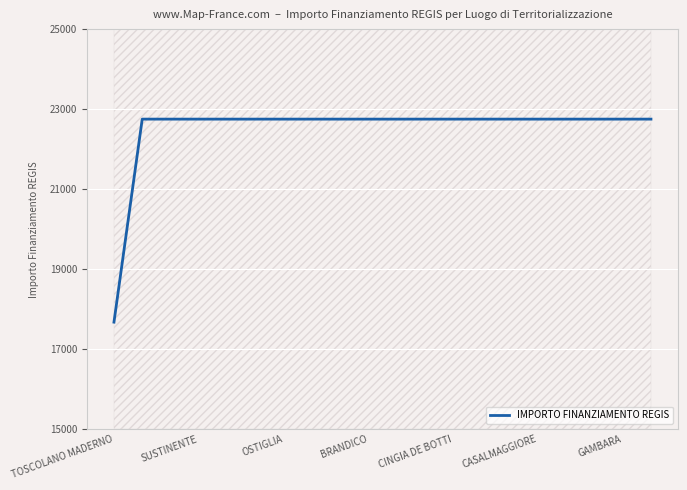

True or false: the data has more than 1 interior local peaks.

False